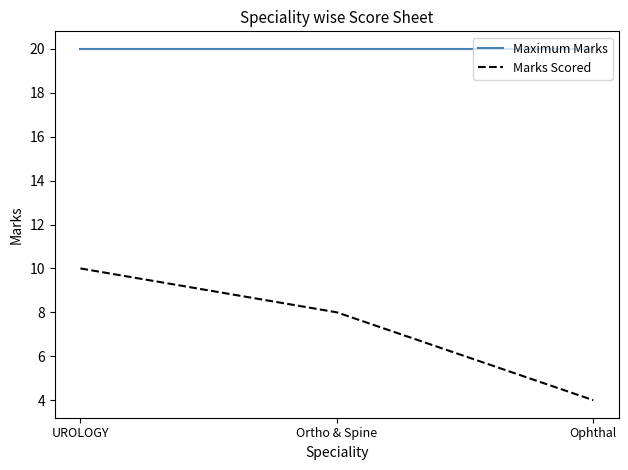

Is the value of Marks Scored at Ortho & Spine greater than the value of Maximum Marks at Ophthal?

No